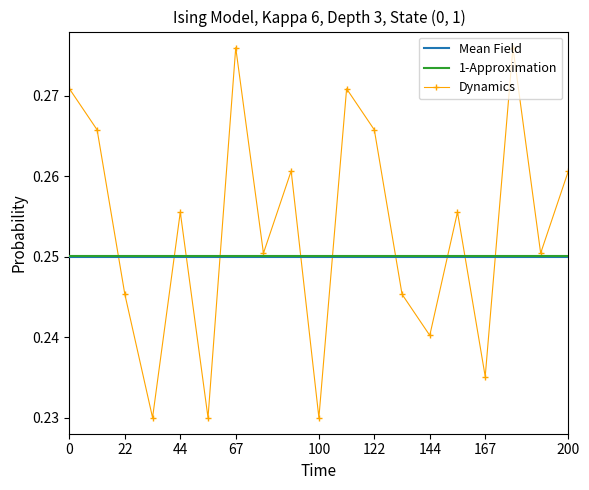

Which series has the largest total across all categories?

Dynamics